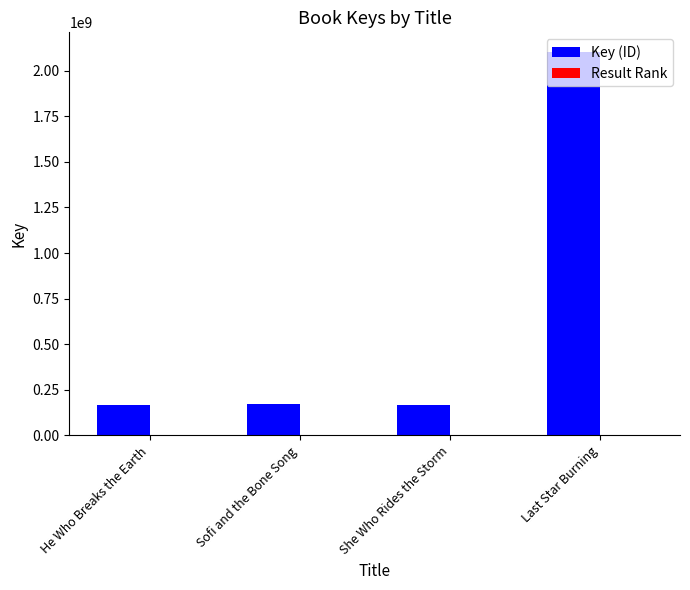

What is the maximum value for Key (ID)?

2104158310